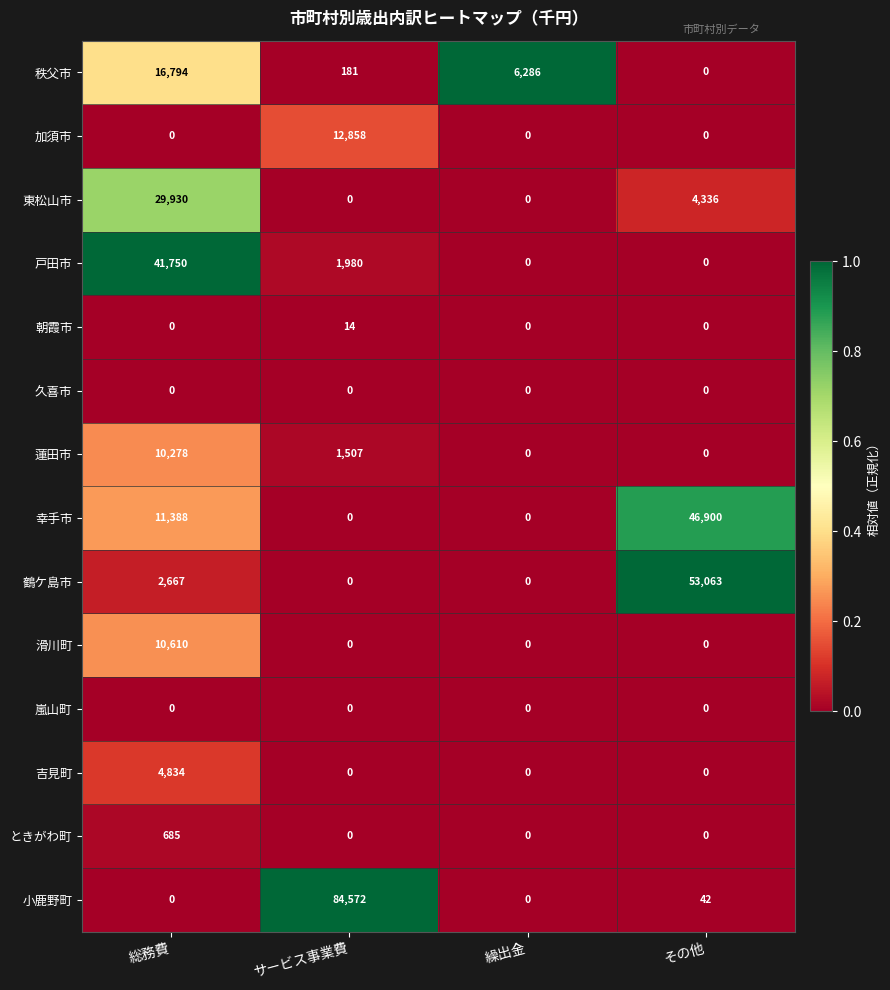

At which category is the sum across all series the highest?

総務費